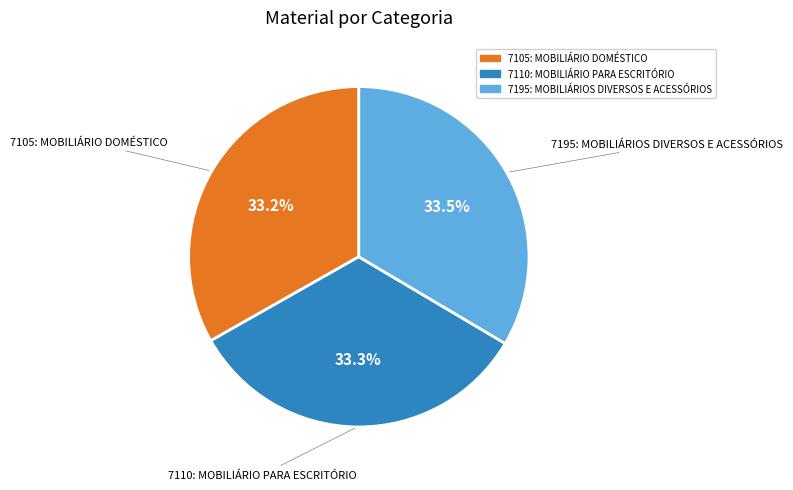

To the nearest percent, what percentage of the pie is 7105: MOBILIÁRIO DOMÉSTICO?

33%